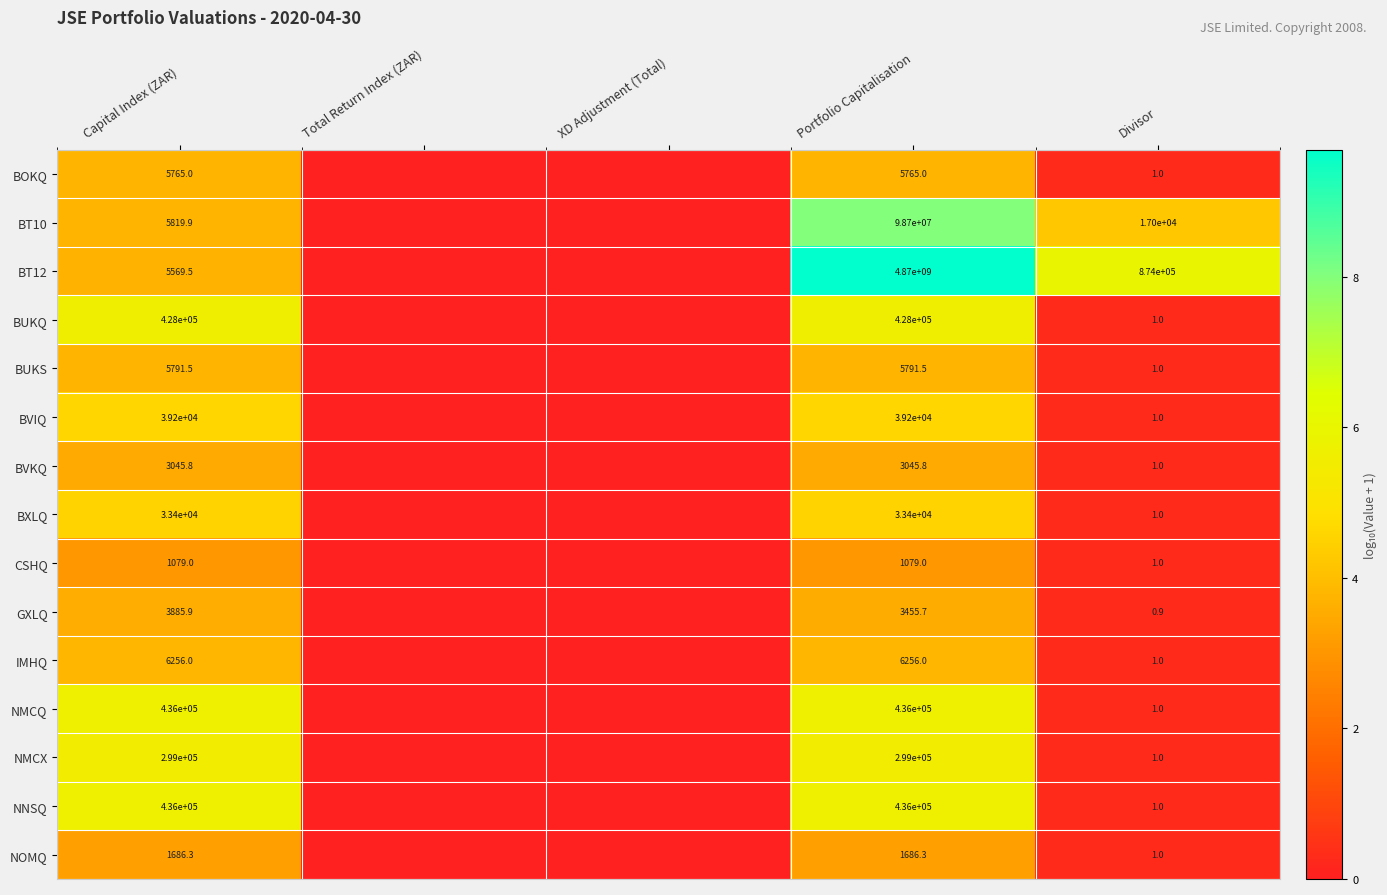

What is the spread (max minus min) of values at Divisor?

873999.1